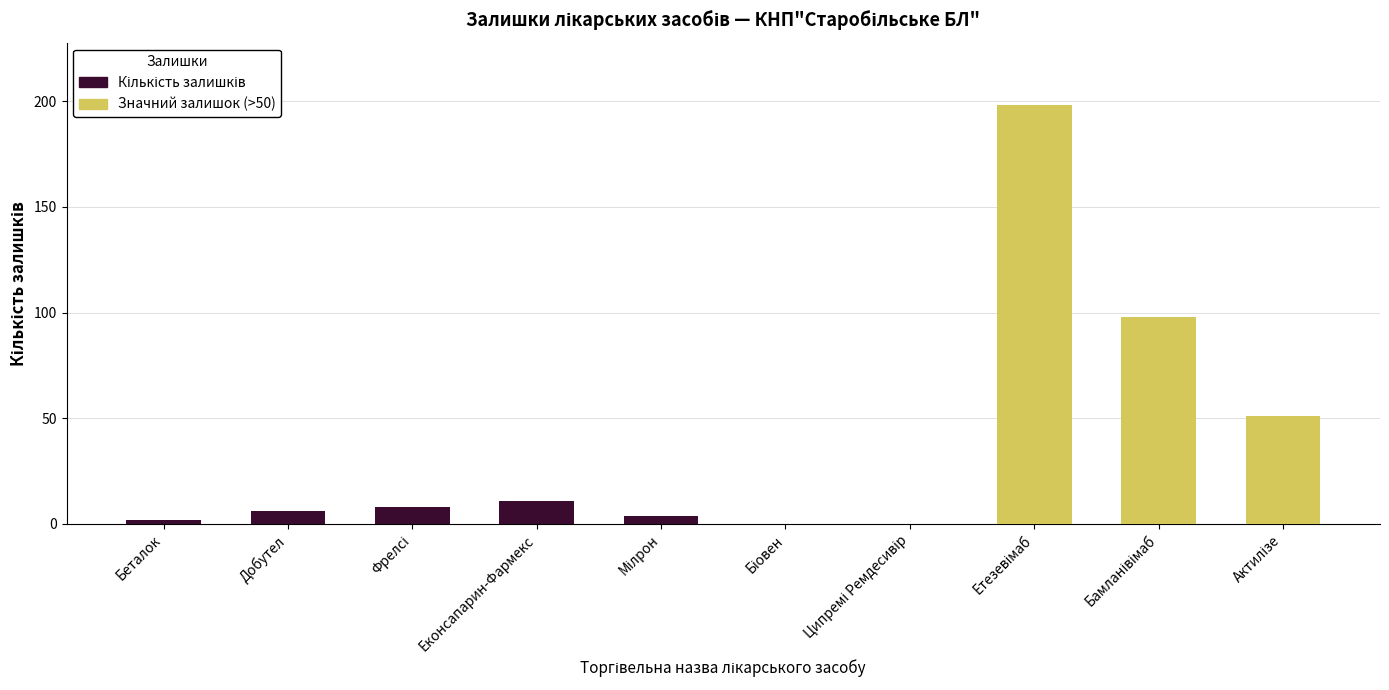

What is the sum of all Кількість залишків values?

378